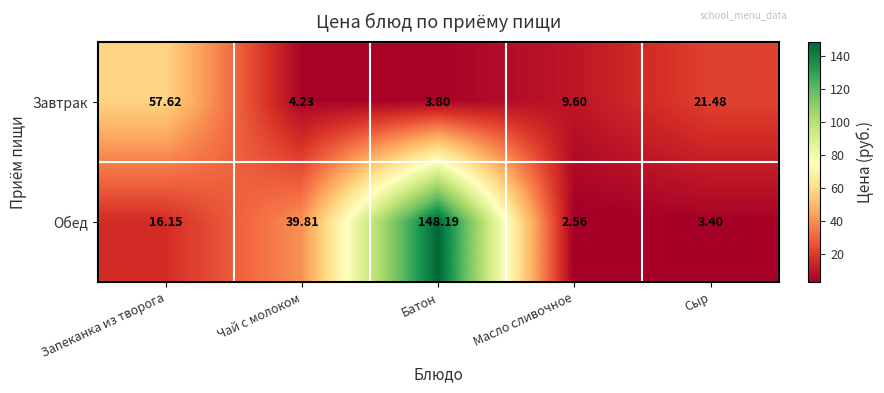

Rank the series by their maximum value, from highest to lowest.

Обед, Завтрак